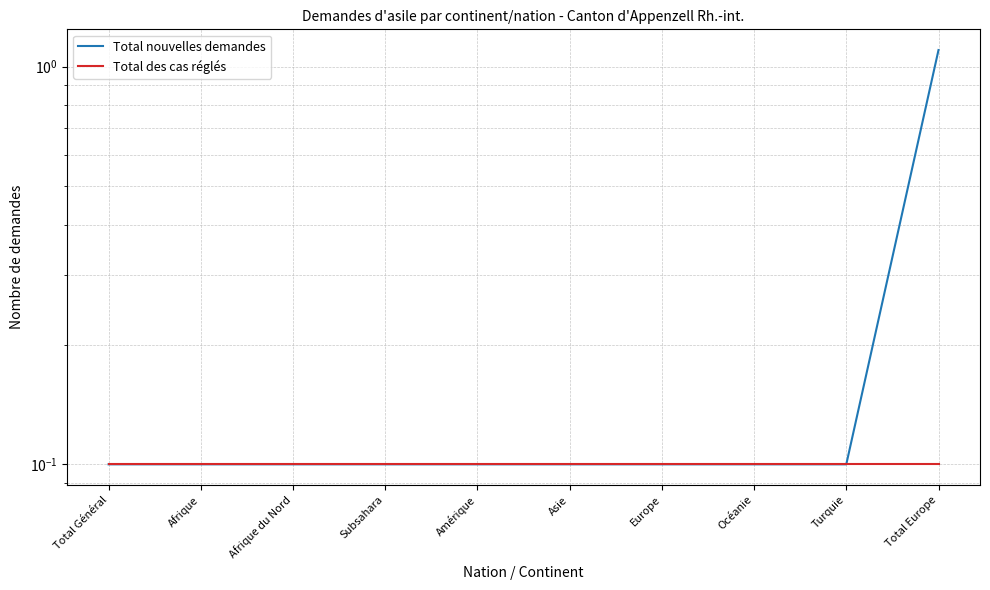

The Total des cas réglés series shows 0.1 at Turquie. True or false?

True